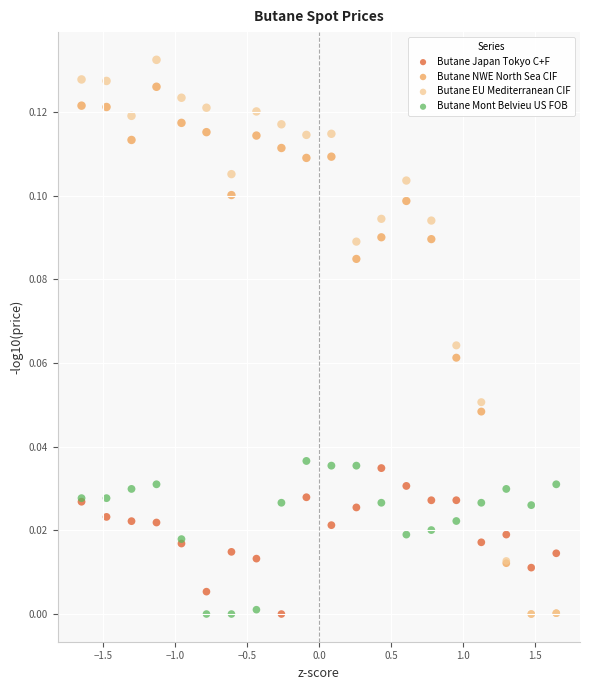

What are all the series names shown in the legend?

Butane Japan Tokyo C+F, Butane NWE North Sea CIF, Butane EU Mediterranean CIF, Butane Mont Belvieu US FOB